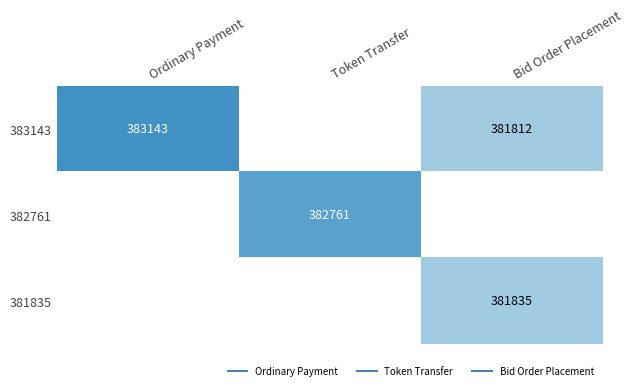

Is it true that 381835 equals 134216.5 at Bid Order Placement?

False